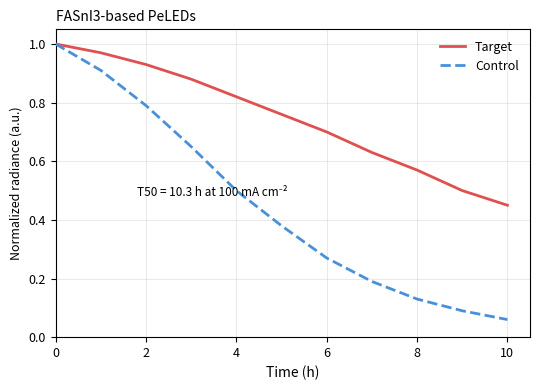

Which series has the widest spread of values?

Control